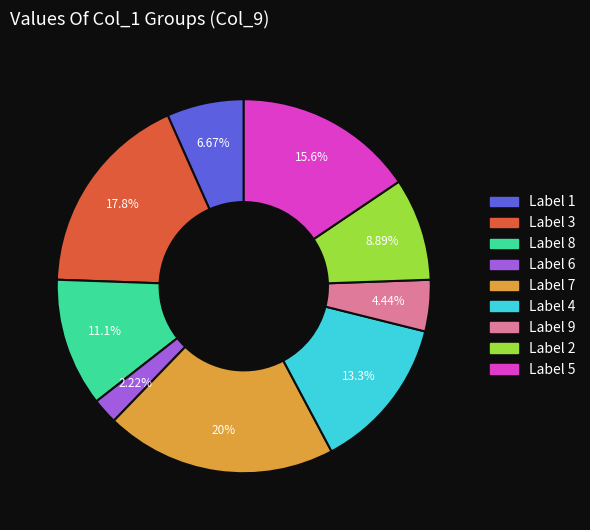

Is there a majority slice in this chart?

No